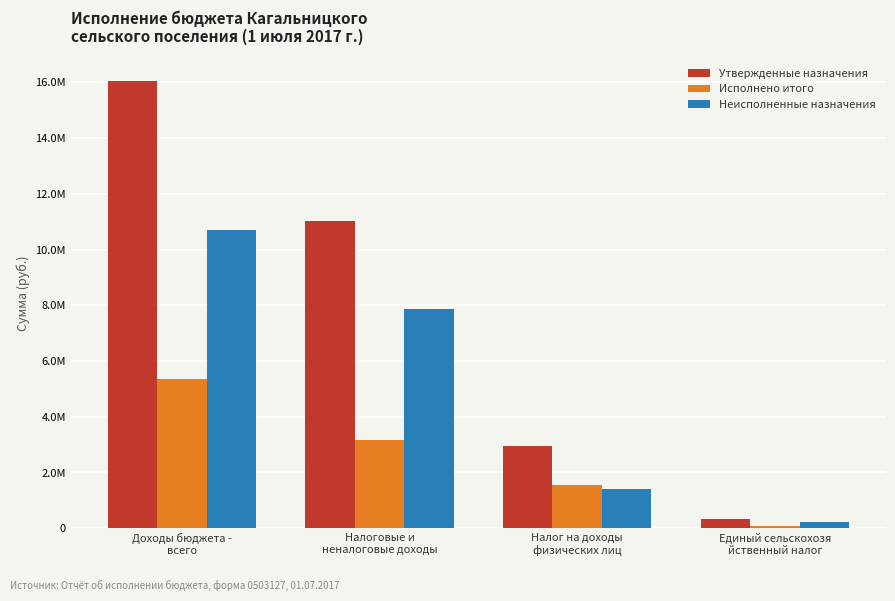

Reading right to left, what are all the values shown in this chart?

Утвержденные назначения: 314400.0	2966400.0	11036700.0	16044198.6
Исполнено итого: 94809.2	1552813.7	3171303.2	5348452.8
Неисполненные назначения: 219590.8	1413586.3	7865396.8	10695745.8